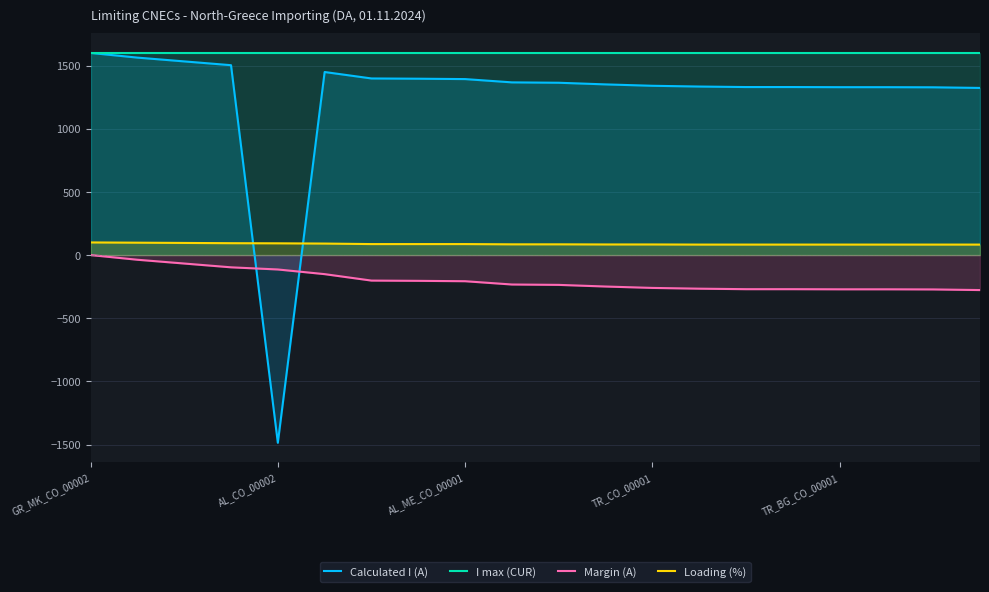

What is the average value of the Loading (%) series?

88